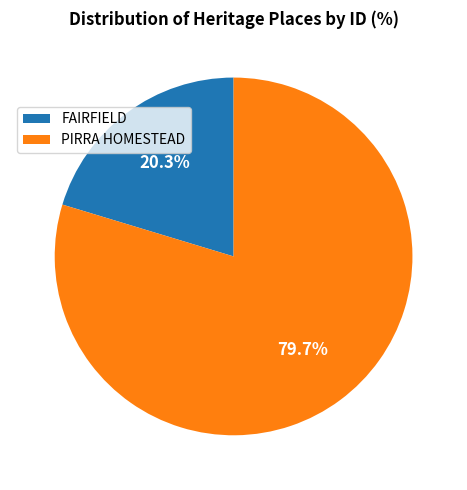

Is the sum of FAIRFIELD and PIRRA HOMESTEAD greater than half?

Yes